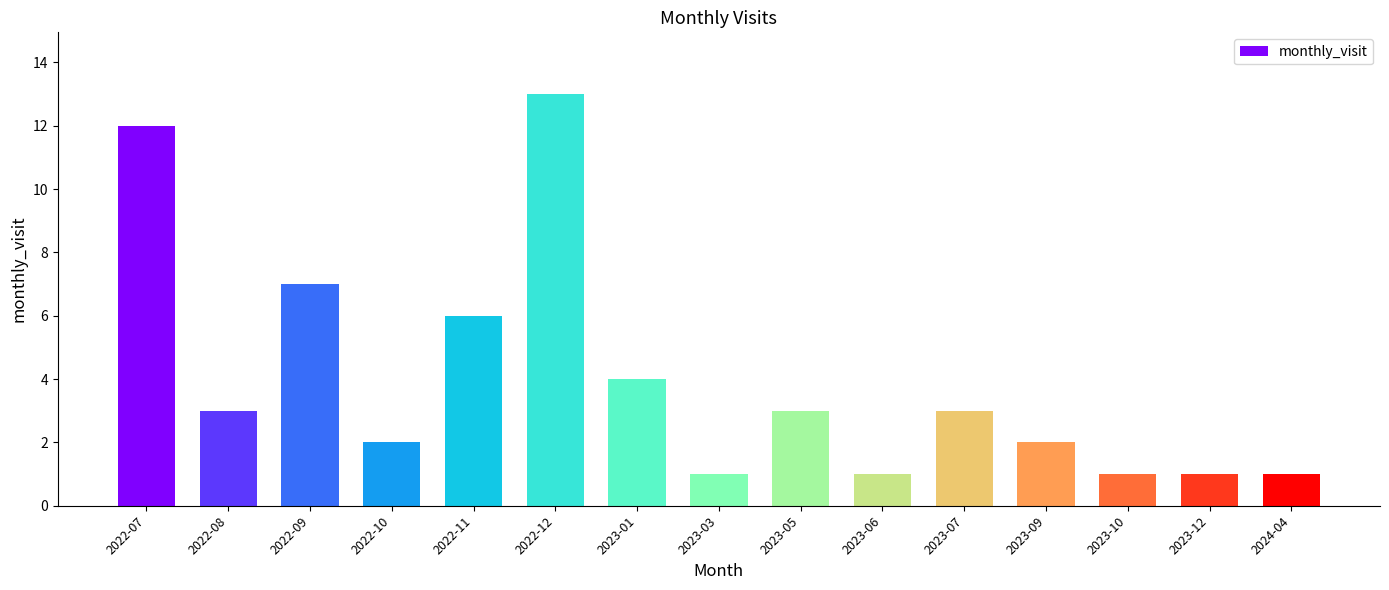

True or false: the data shows 1 at 2023-05.

False